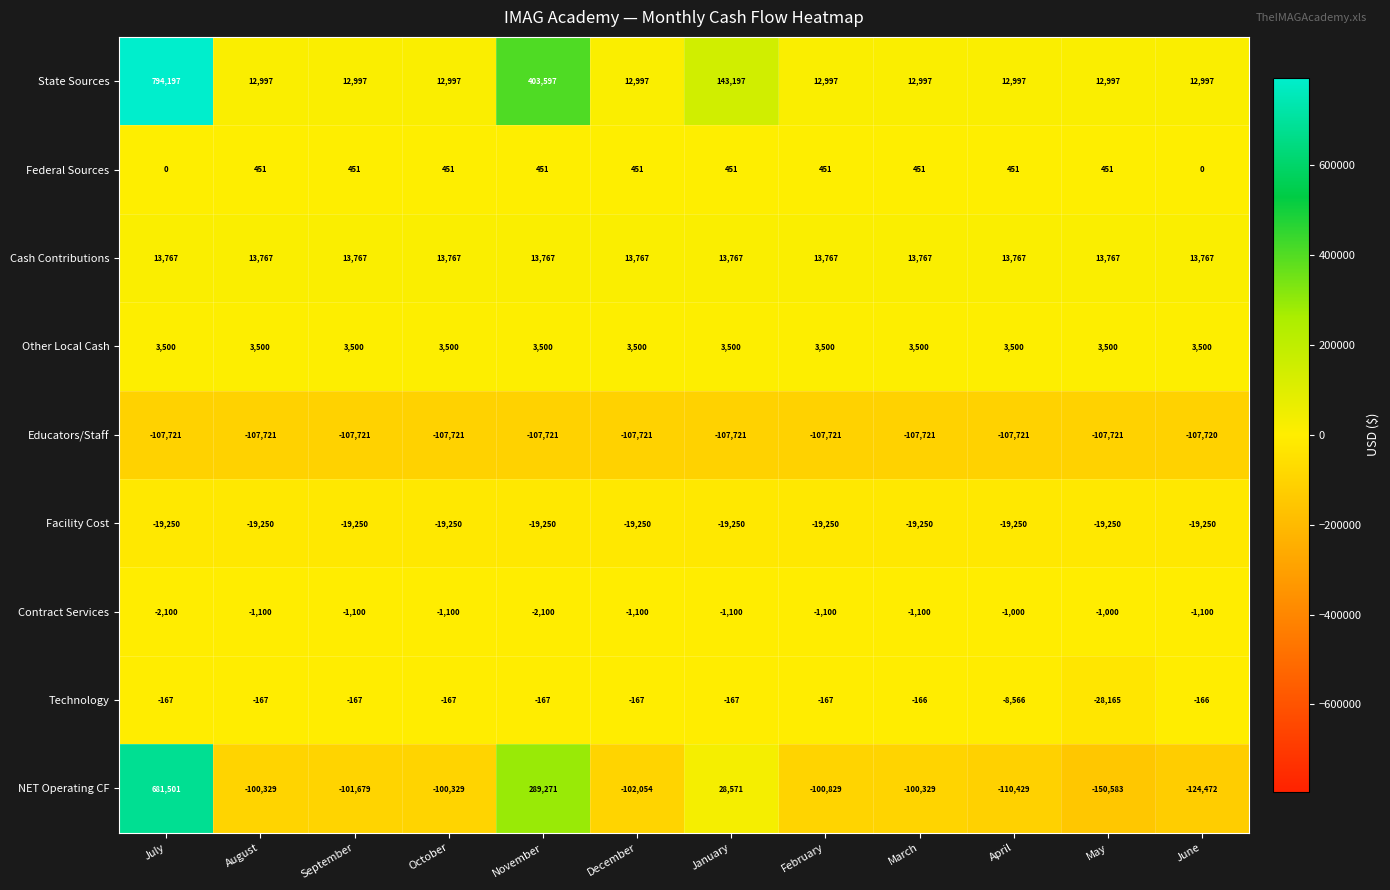

The value of Federal Sources at January is 451. True or false?

True